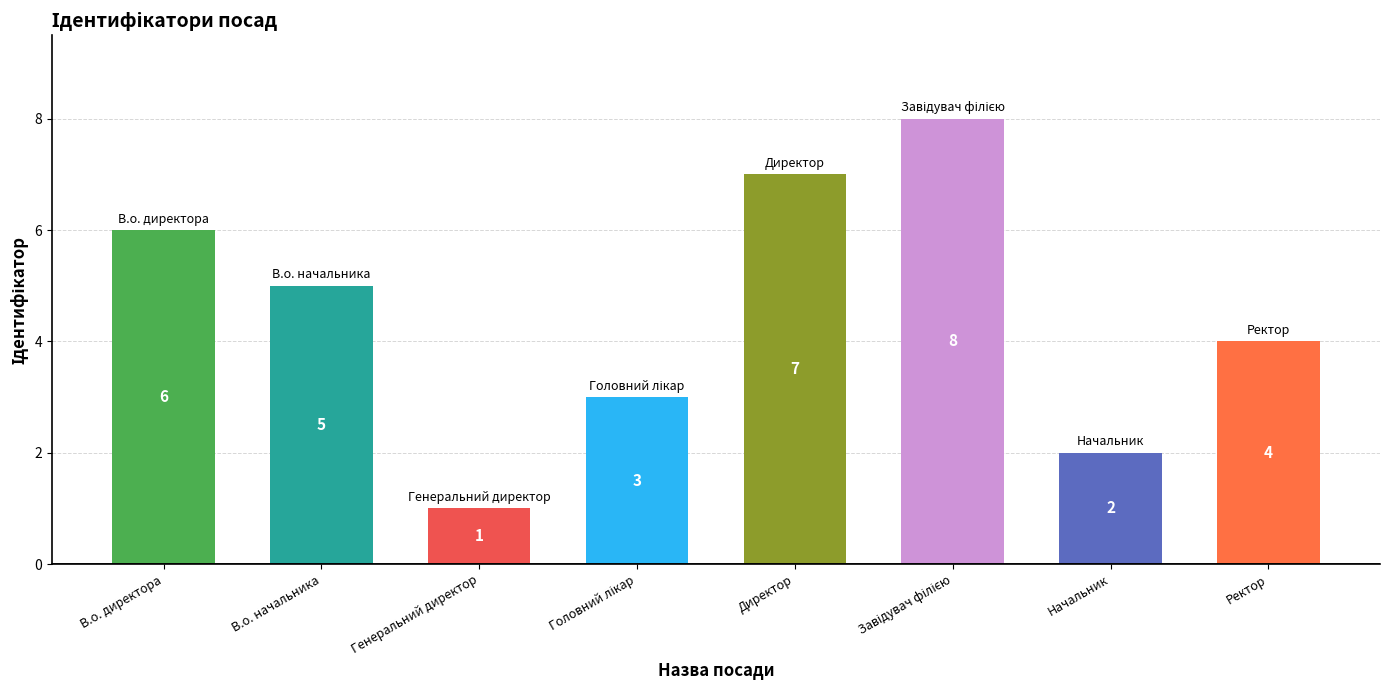

What is the value of the 7th bar from the left?

2